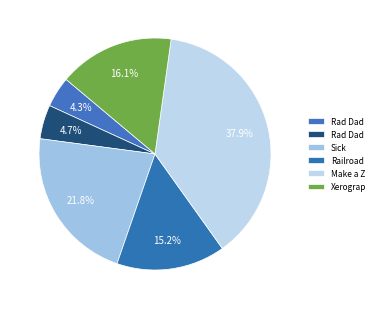

Count the number of slices in the pie.

6